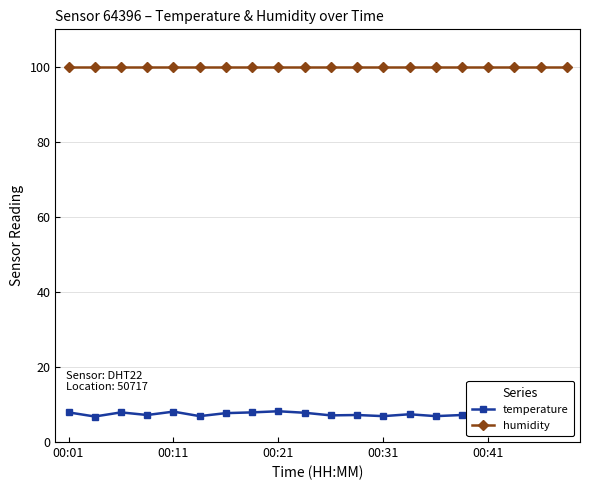

What is the difference between the maximum and minimum values in the temperature series?

1.4